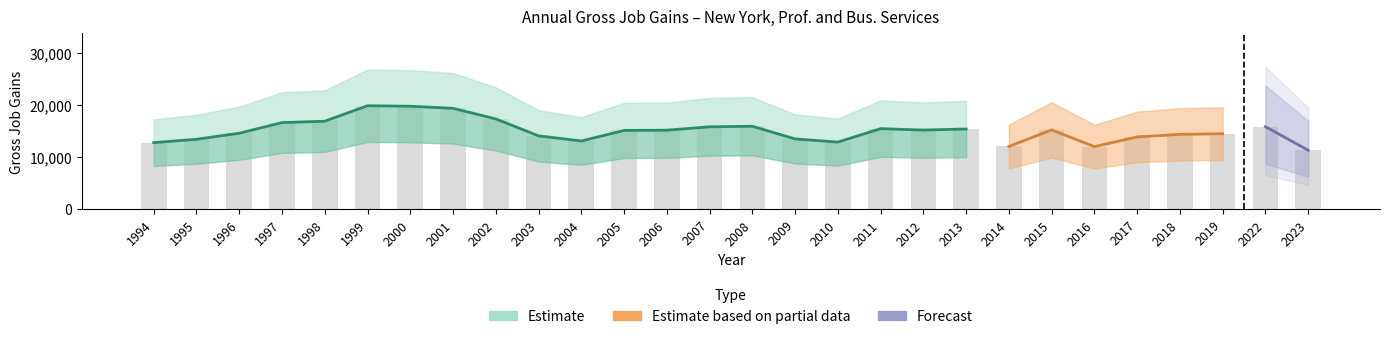

How many groups of bars are there?

28